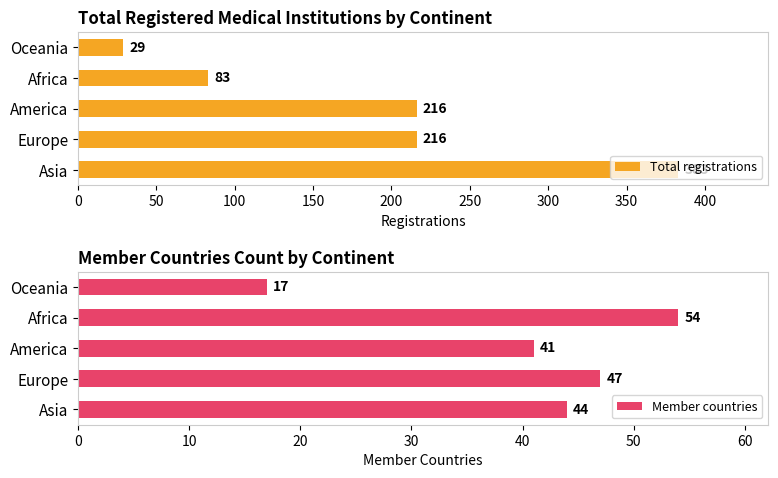

What value does the Total registrations series have at Africa?

83